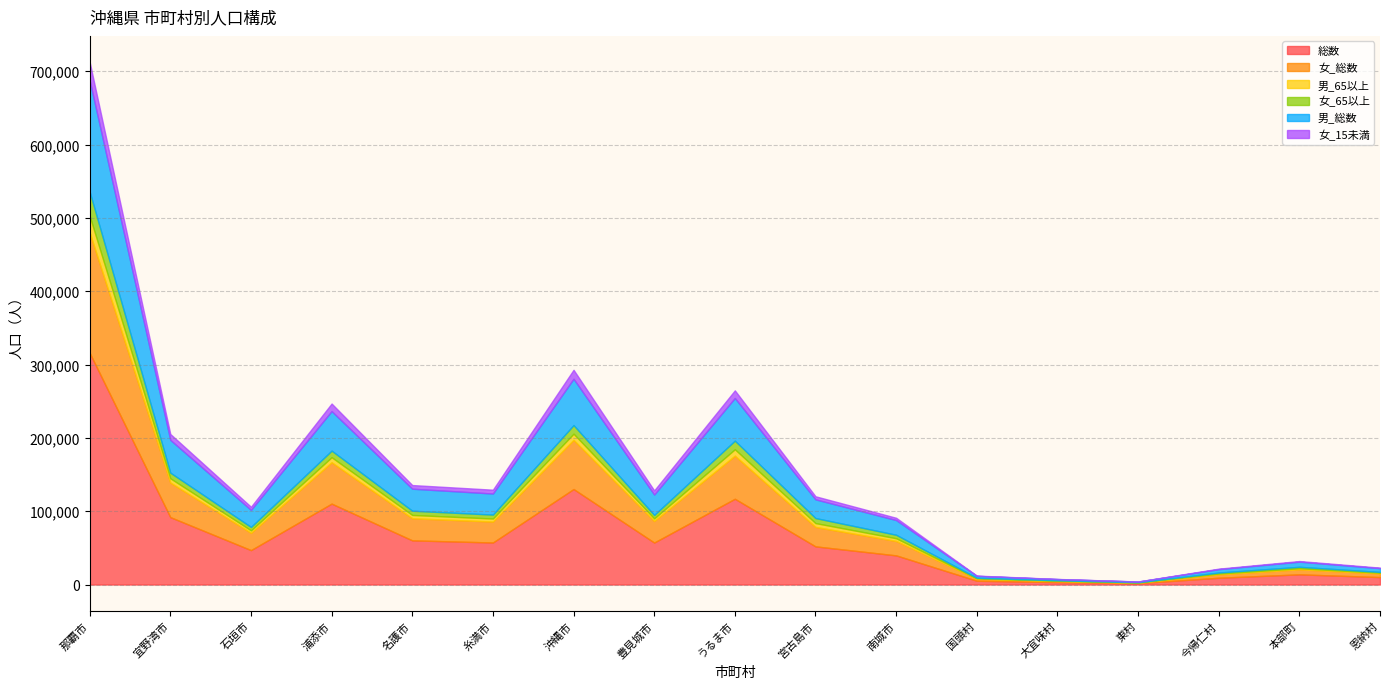

Where is 女_65以上 nearest to the value 16519?

うるま市